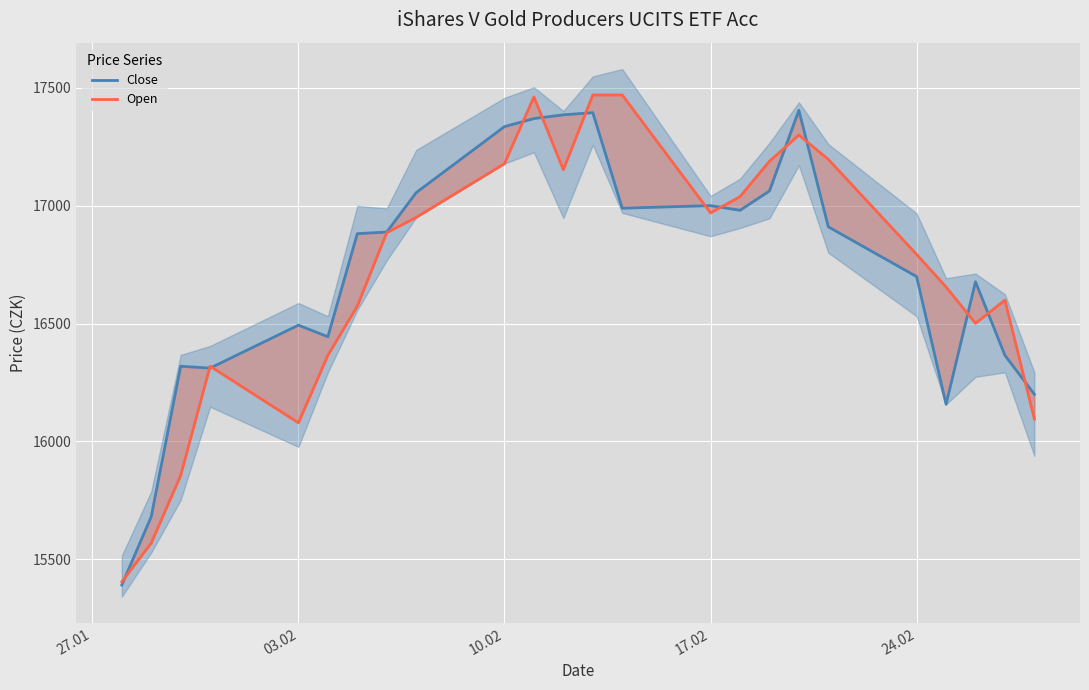

True or false: Close and Open cross at least once.

True